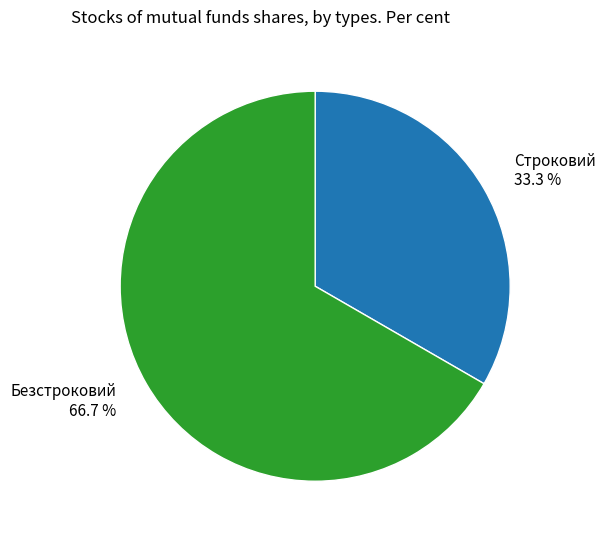

The Безстроковий slice represents 76% of the pie. True or false?

False